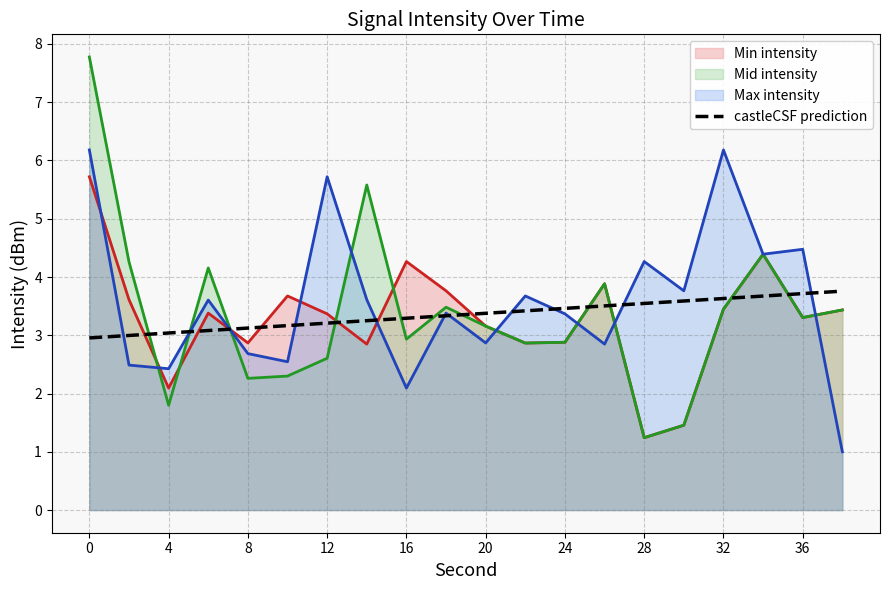

What is the greatest value displayed?

7.8